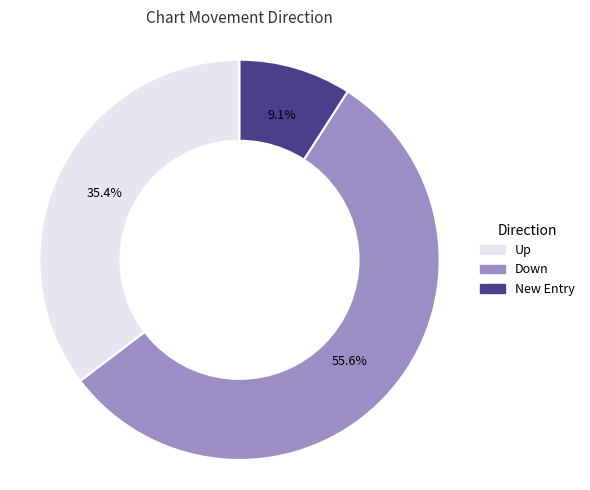

Is there a majority slice in this chart?

Yes